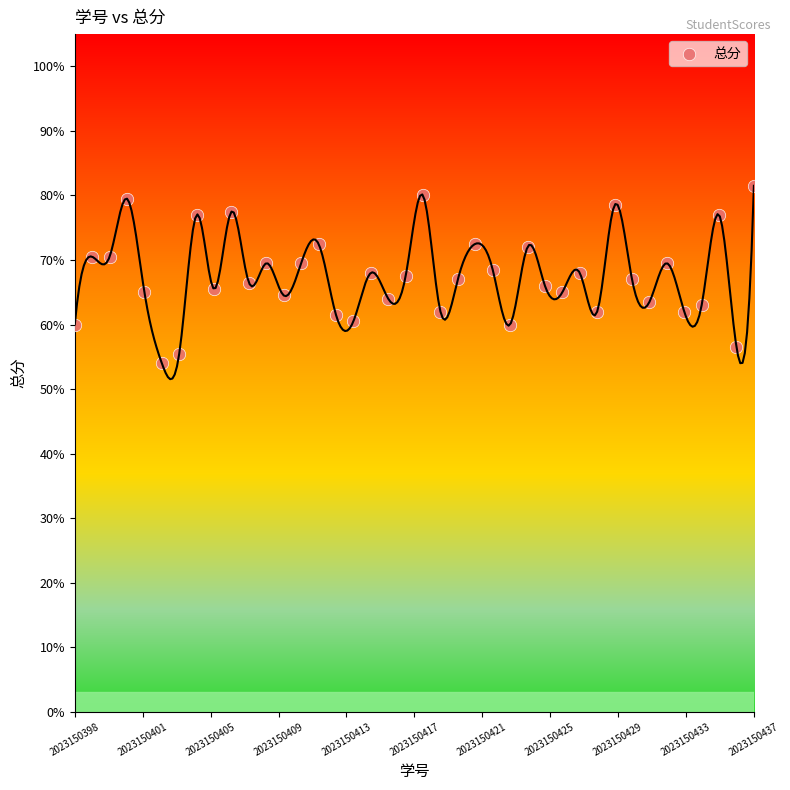

What is the range of Y values (max minus min)?

27.5